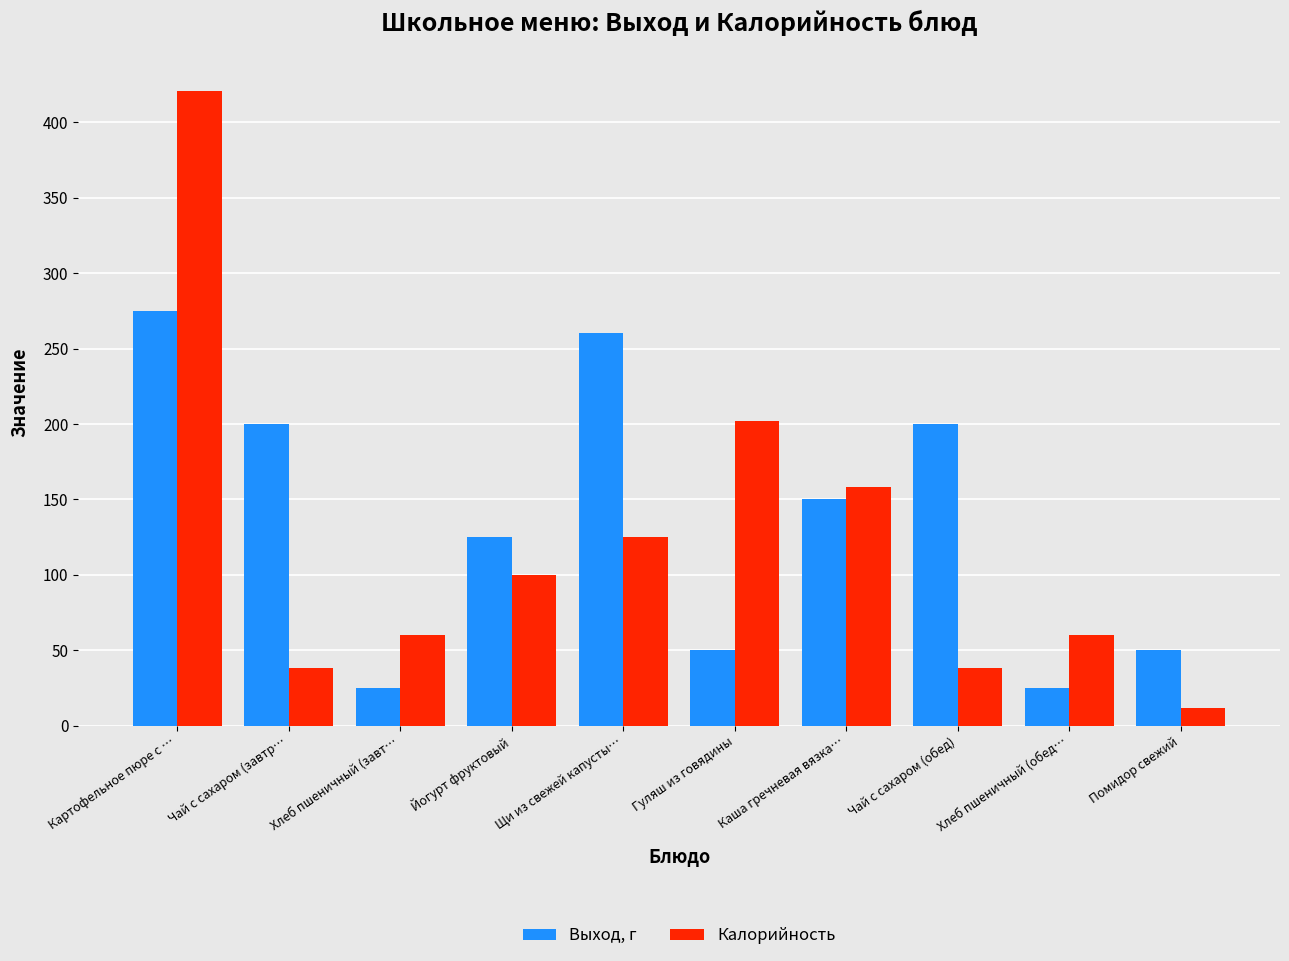

Are the bars grouped side by side (vs. stacked)?

Yes